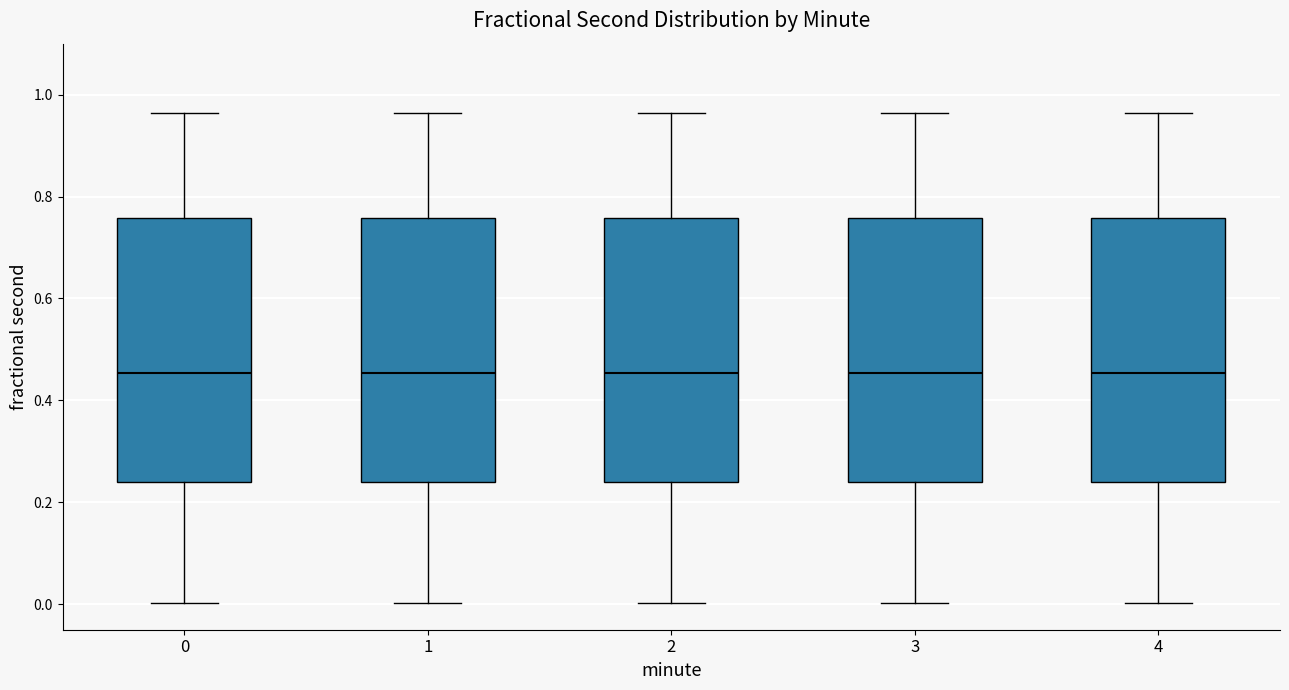

Reading left to right, transcribe this box plot: for each box, give where its median line is, the range the box spans, and where its two whiskers end, as read against the y-axis. The values are not printed on the chart, so give them approximately, as read against the axis.

0: median 0.46, box 0.24 to 0.76, whiskers 0.00 to 0.96
1: median 0.46, box 0.24 to 0.76, whiskers 0.00 to 0.96
2: median 0.46, box 0.24 to 0.76, whiskers 0.00 to 0.96
3: median 0.46, box 0.24 to 0.76, whiskers 0.00 to 0.96
4: median 0.46, box 0.24 to 0.76, whiskers 0.00 to 0.96